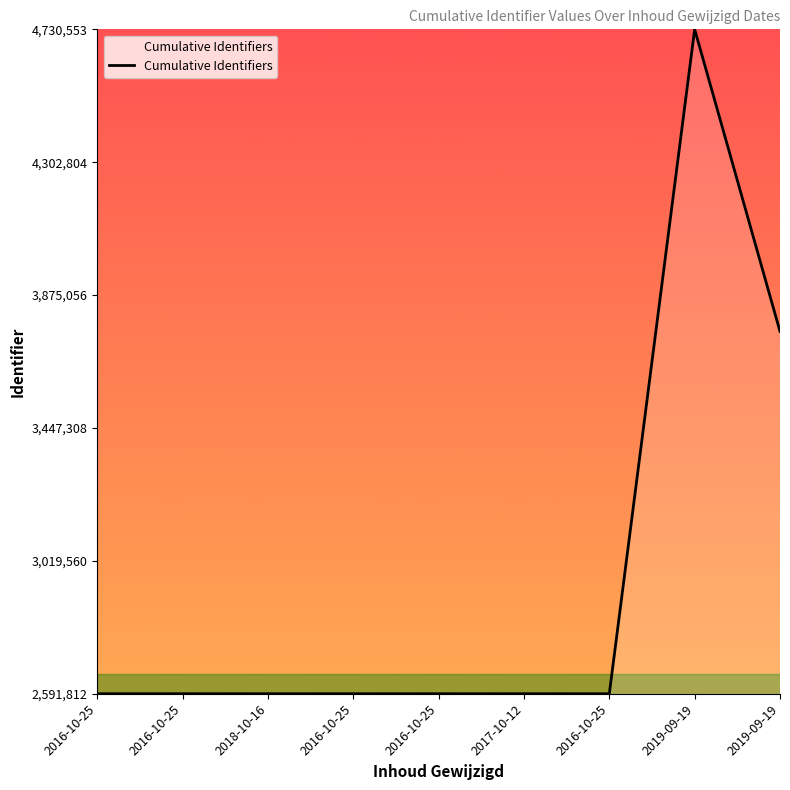

Where is the data nearest to the value 3661182?

2019-09-19